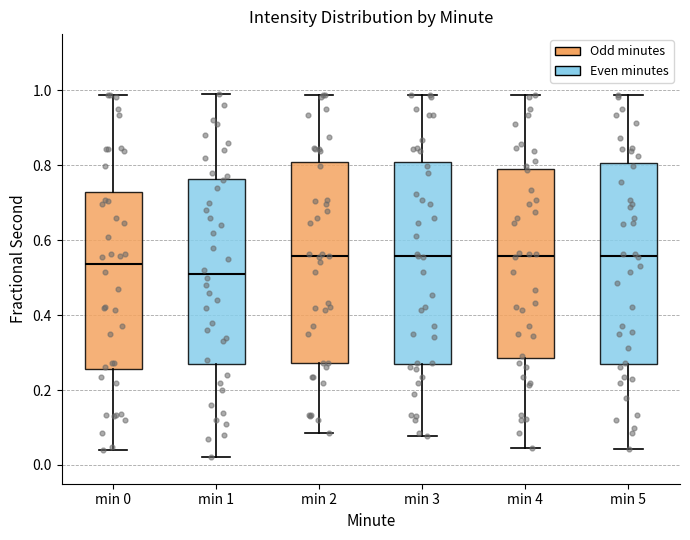

Reading left to right, transcribe this box plot: for each box, give where its median line is, the range the box spans, and where its two whiskers end, as read against the y-axis. The values are not printed on the chart, so give them approximately, as read against the axis.

min 0: median 0.54, box 0.26 to 0.72, whiskers 0.04 to 0.98
min 1: median 0.52, box 0.28 to 0.76, whiskers 0.02 to 1.00
min 2: median 0.56, box 0.28 to 0.80, whiskers 0.08 to 0.98
min 3: median 0.56, box 0.26 to 0.80, whiskers 0.08 to 0.98
min 4: median 0.56, box 0.28 to 0.80, whiskers 0.04 to 0.98
min 5: median 0.56, box 0.26 to 0.80, whiskers 0.04 to 0.98